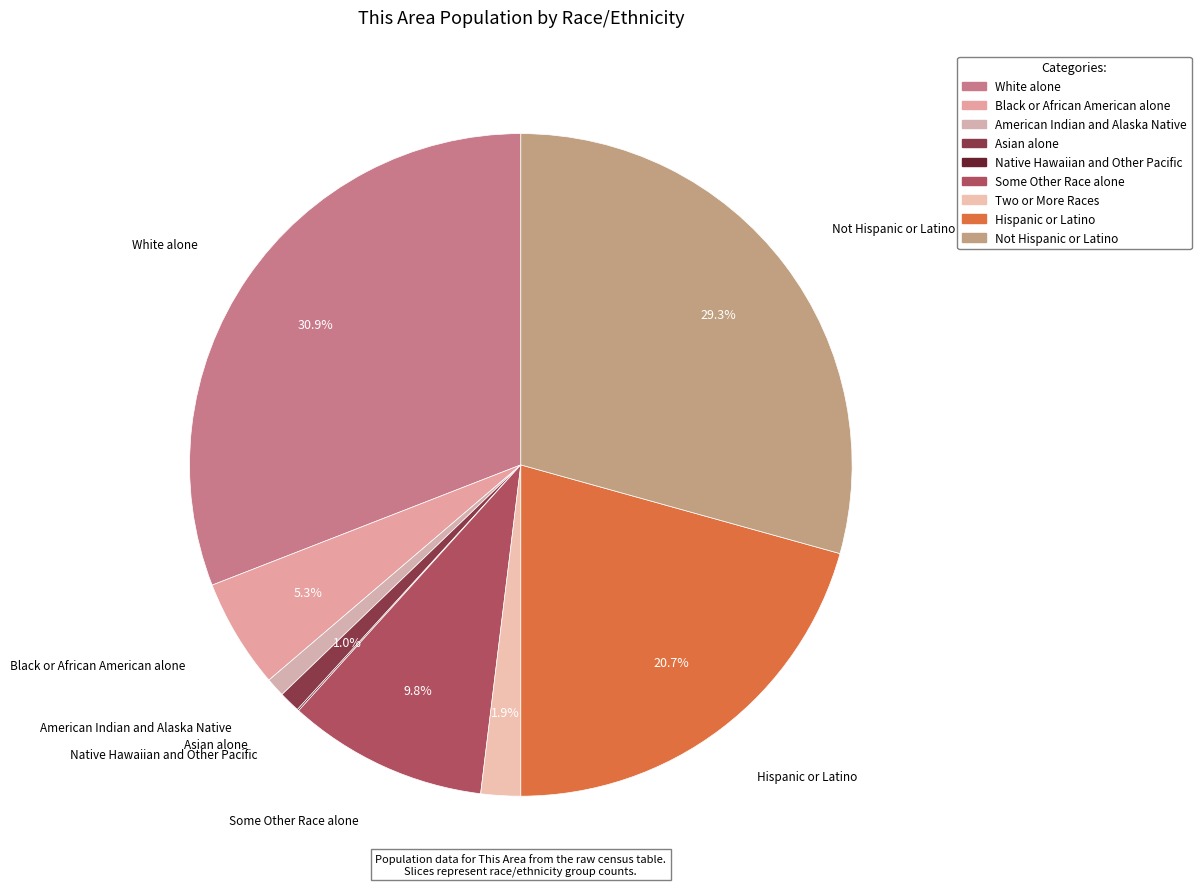

Between Black or African American alone and Not Hispanic or Latino, which is larger?

Not Hispanic or Latino